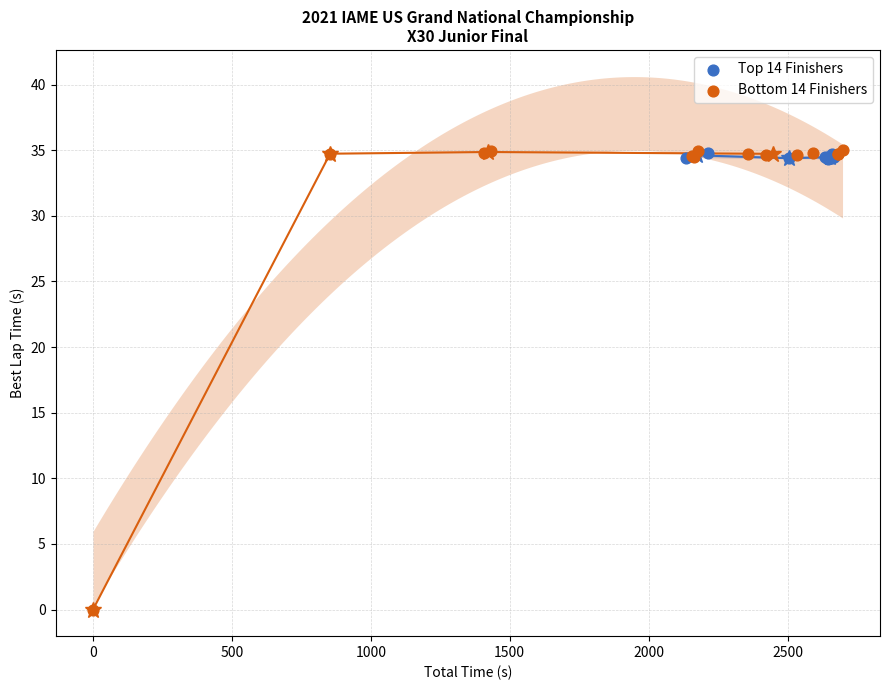

Which series has the widest spread of Y values?

Bottom 14 Finishers